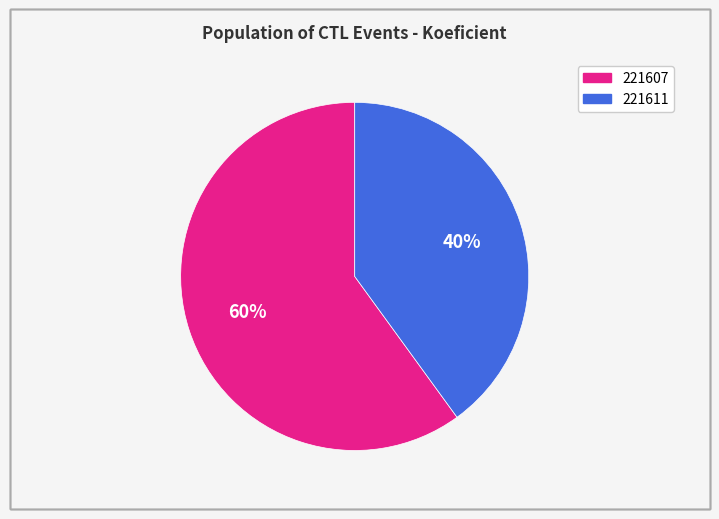

To the nearest percent, what percentage of the pie is 221607?

60%